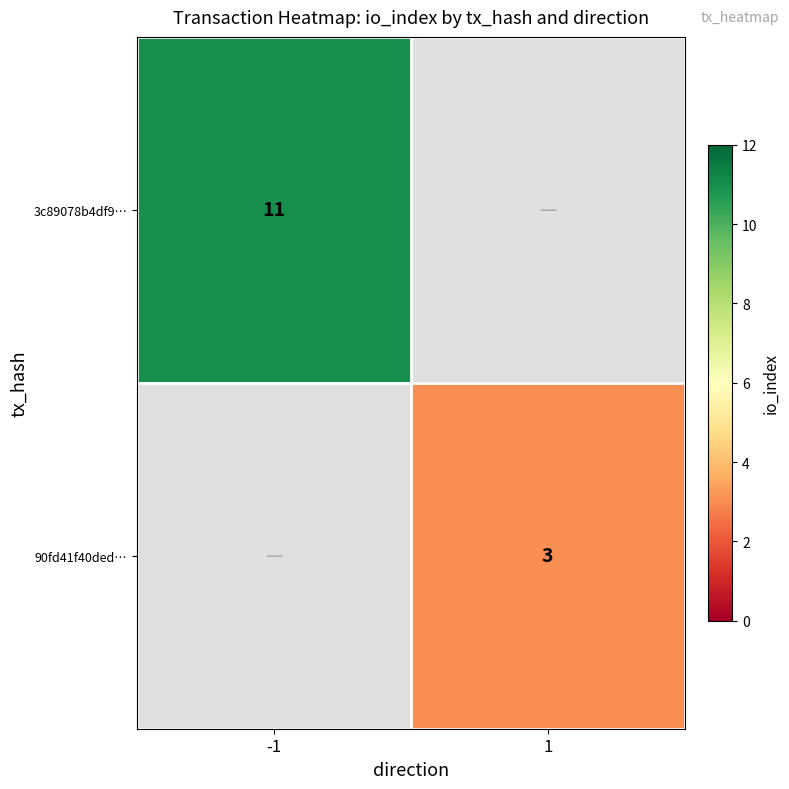

True or false: 90fd41f40ded… has a value of 5 at 1.

False